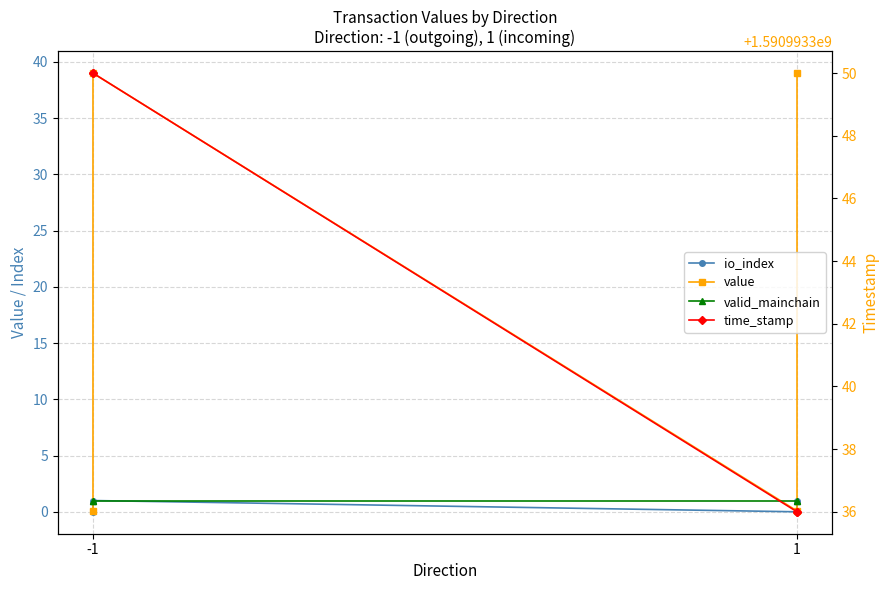

Which series has the widest spread of values?

value